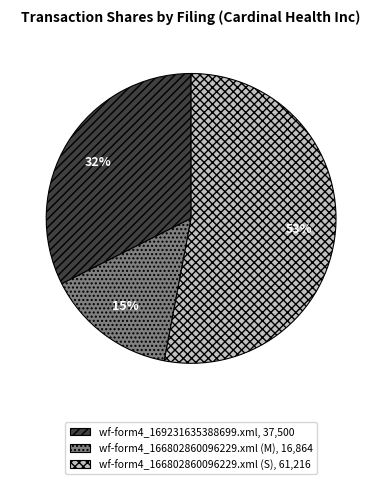

How many slices are in this pie chart?

3